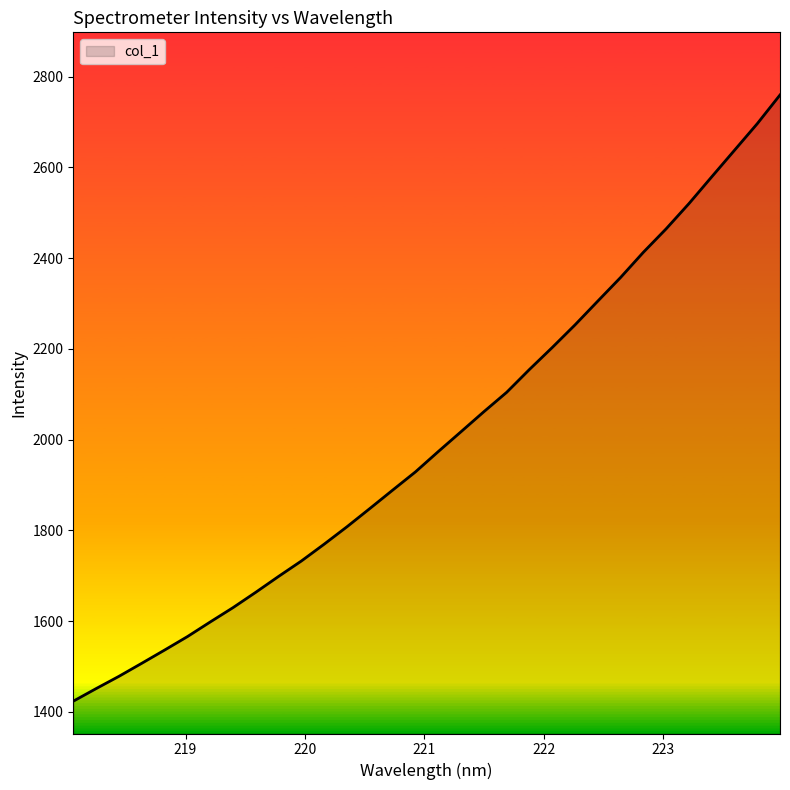

What is the minimum value shown in the chart?

1423.7